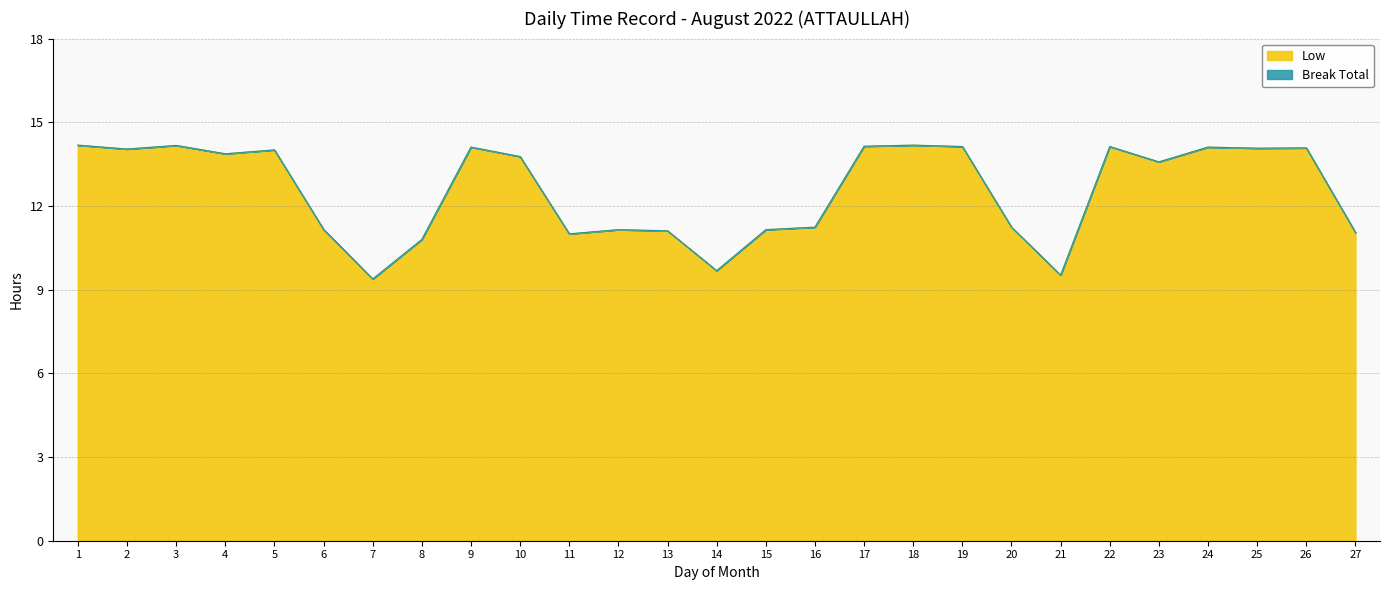

At which label is the value closest to 11?

11